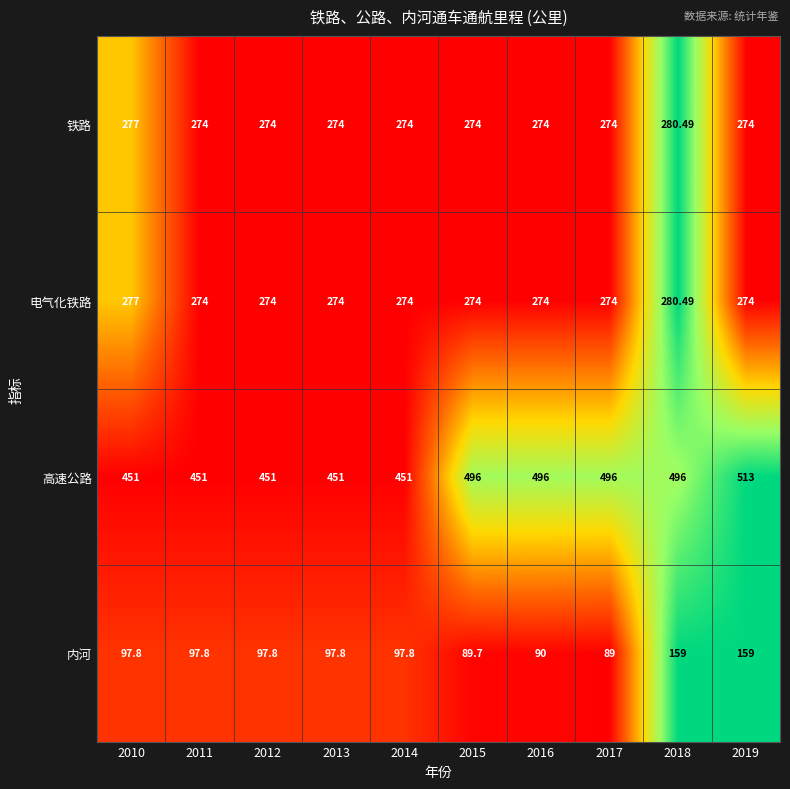

Between 2012 and 2015, which series saw the biggest shift?

高速公路